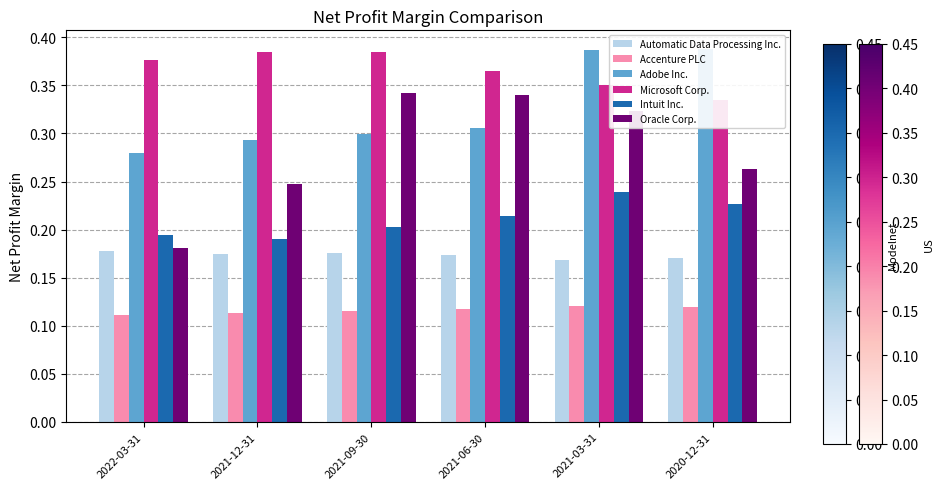

The value of Automatic Data Processing Inc. at 2021-09-30 is 0.3. True or false?

False